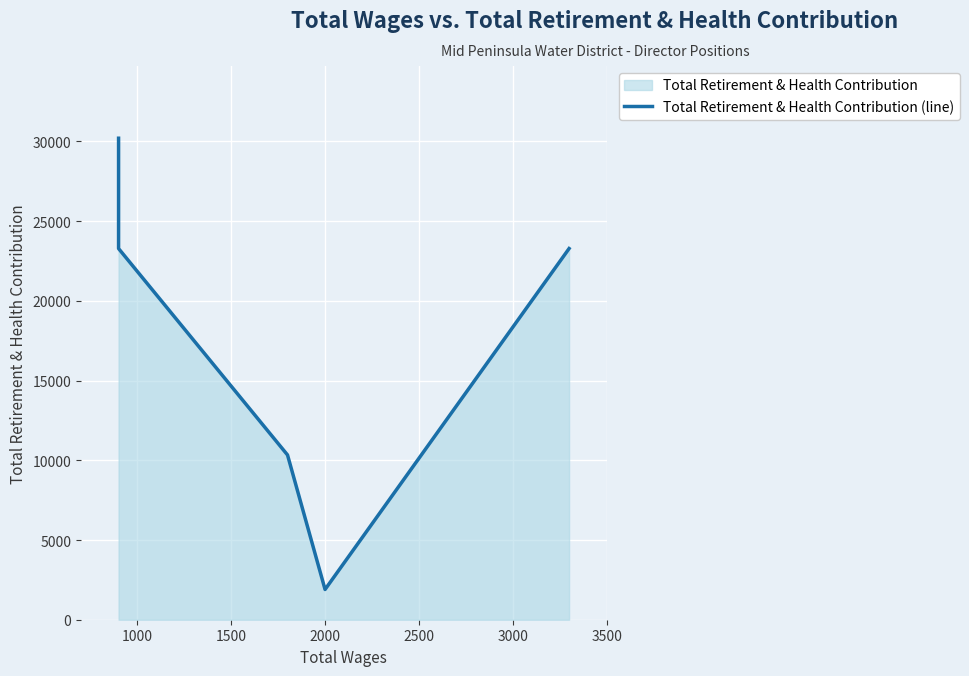

What is the average value?

17800